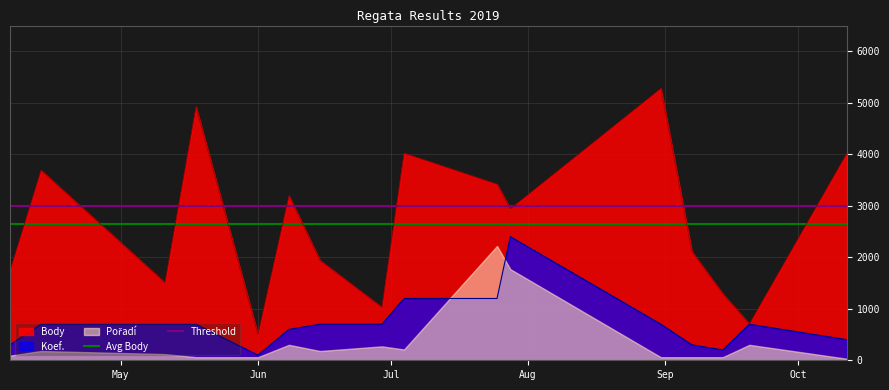

What is the maximum value for Body?

5279